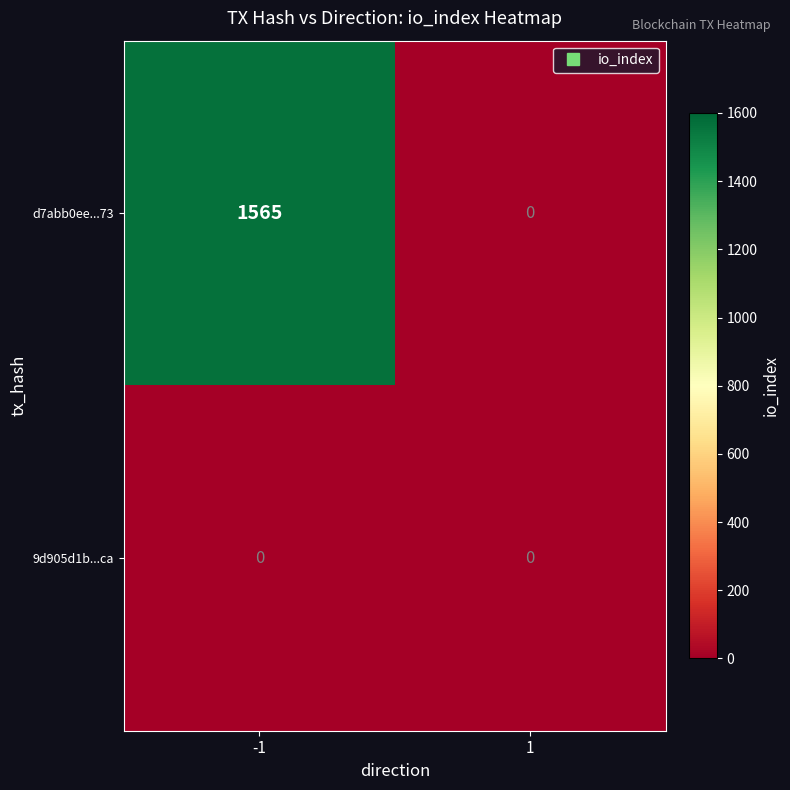

Rank the series by their maximum value, from highest to lowest.

d7abb0ee...73, 9d905d1b...ca